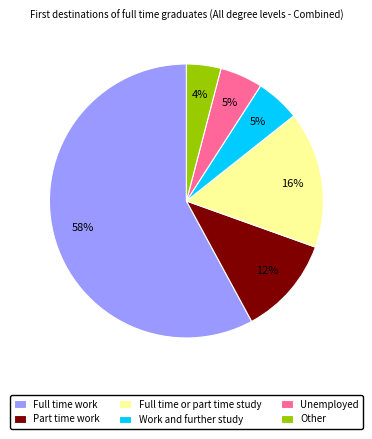

To the nearest percent, what portion does Part time work represent?

12%